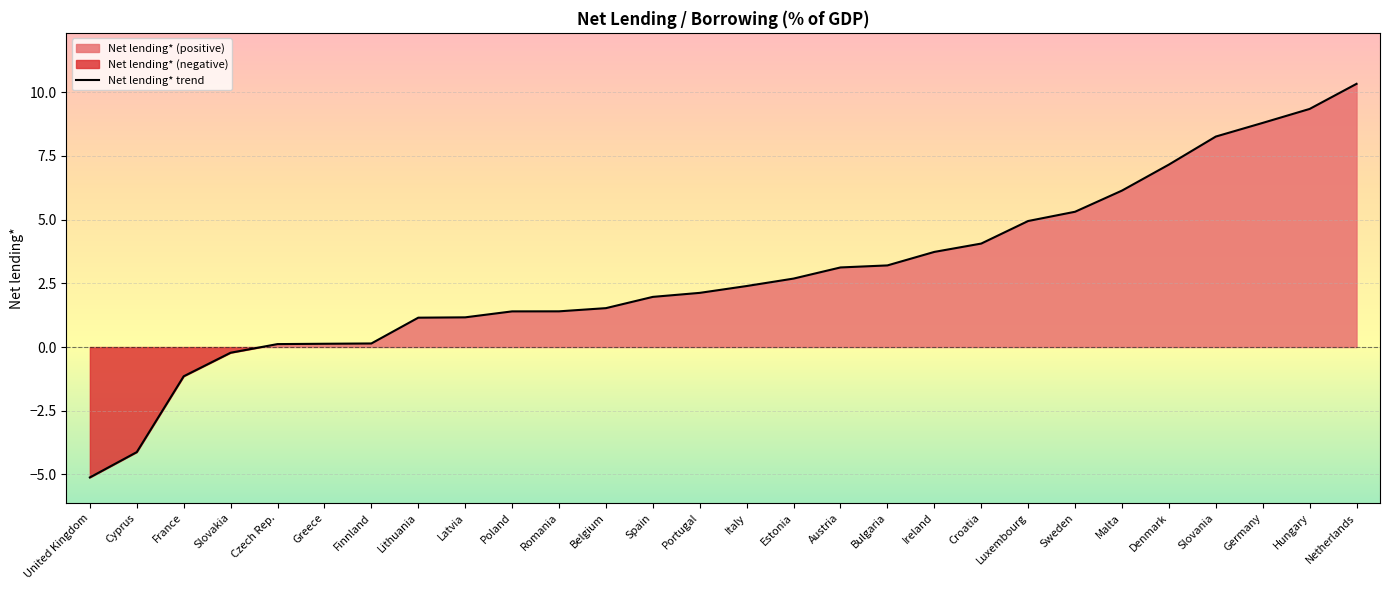

What is the difference between the values at United Kingdom and Greece?

5.2